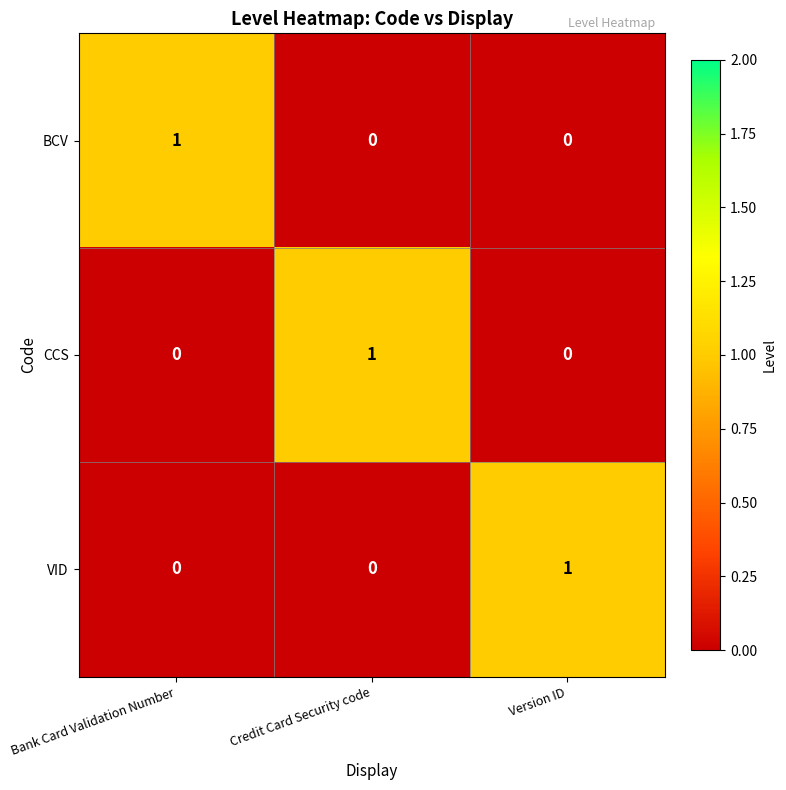

Reading right to left, list all the values displayed in this chart.

BCV: Version ID=0	Credit Card Security code=0	Bank Card Validation Number=1
CCS: Version ID=0	Credit Card Security code=1	Bank Card Validation Number=0
VID: Version ID=1	Credit Card Security code=0	Bank Card Validation Number=0